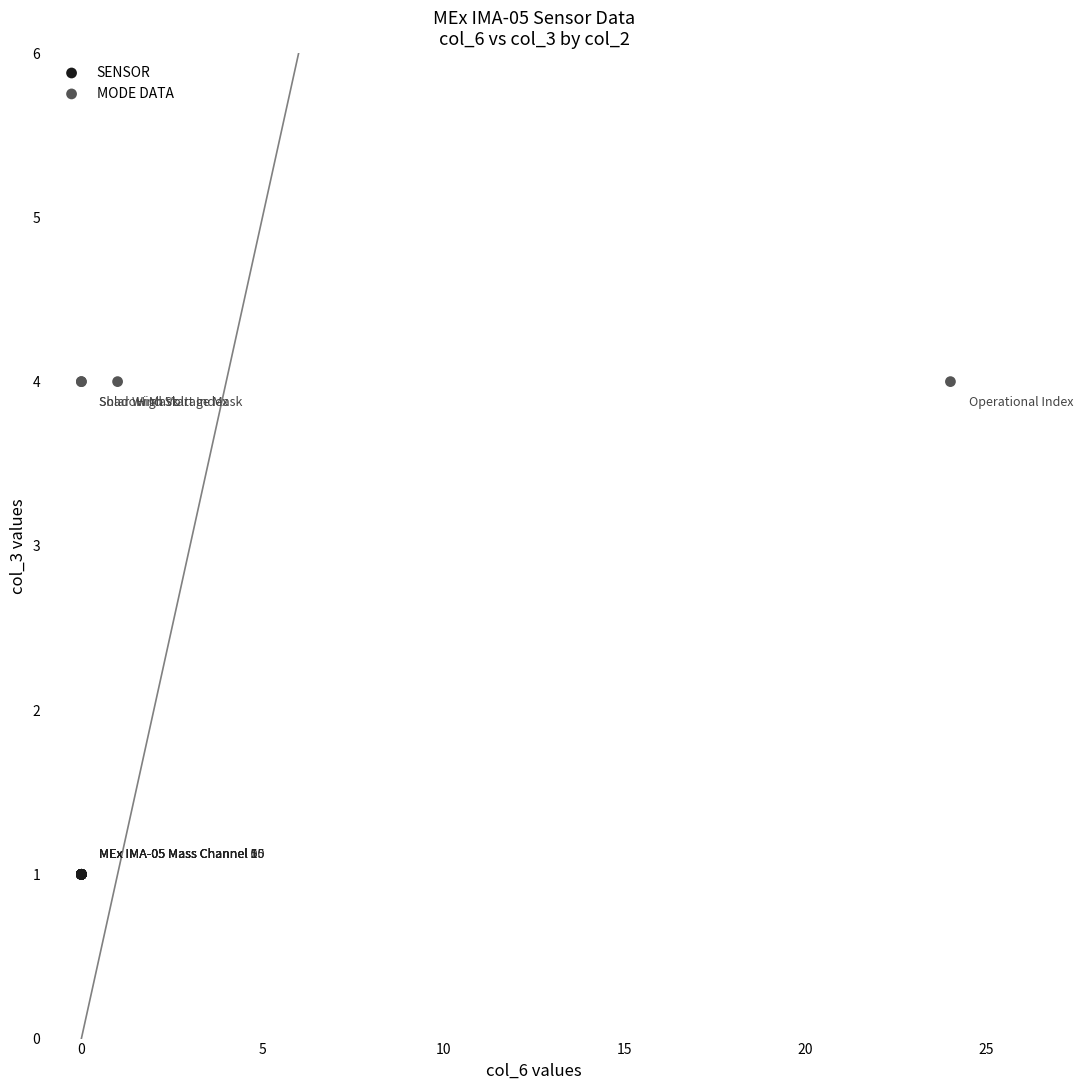

Which series contains the lowest Y value?

SENSOR